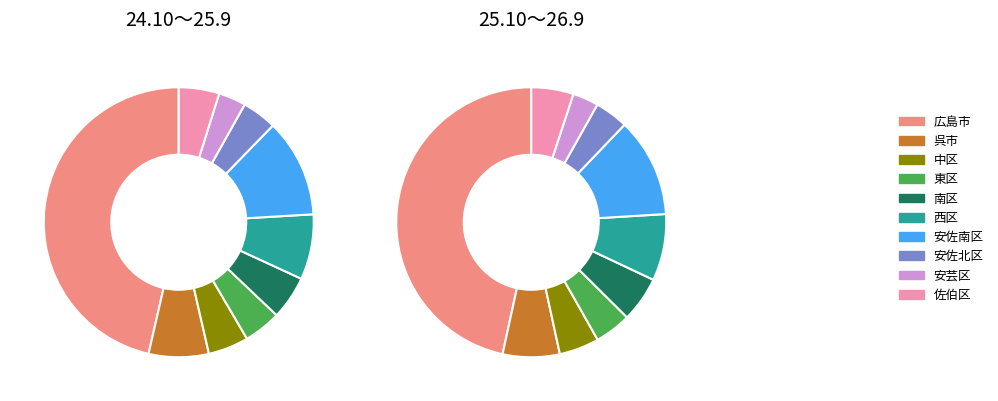

Which has a higher value, 安佐南区 or 中区?

安佐南区